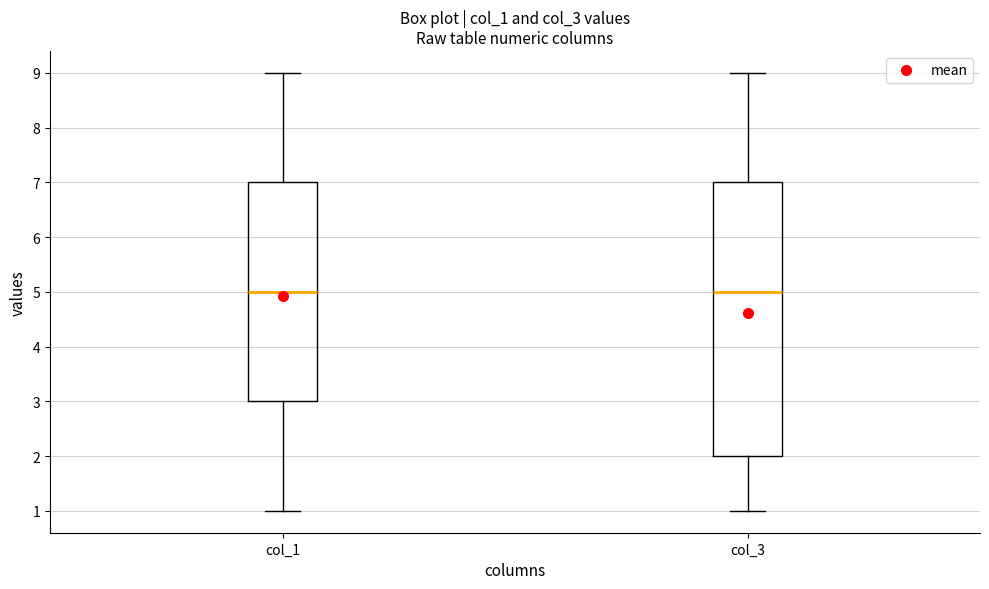

Reading left to right, transcribe this box plot: for each box, give where its median line is, the range the box spans, and where its two whiskers end, as read against the y-axis. The values are not printed on the chart, so give them approximately, as read against the axis.

col_1: median 5, box 3 to 7, whiskers 1 to 9
col_3: median 5, box 2 to 7, whiskers 1 to 9